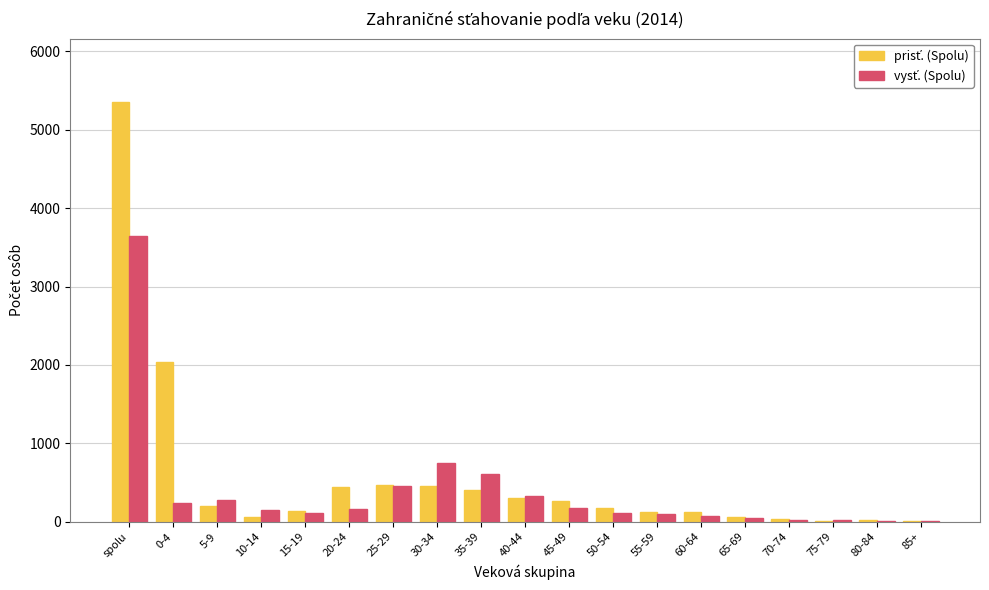

What is the maximum value shown in the chart?

5357